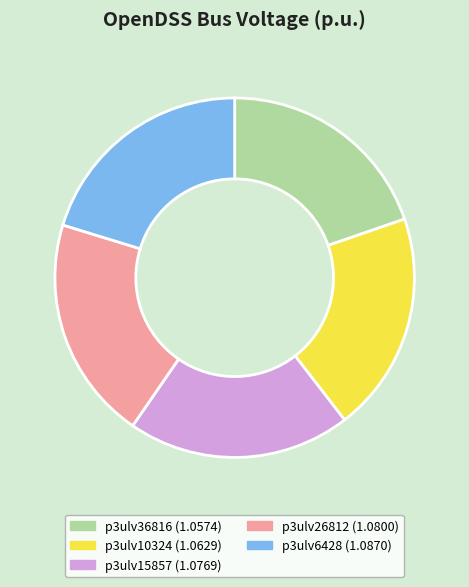

Is the sum of p3ulv26812 (1.0800) and p3ulv10324 (1.0629) greater than half?

No